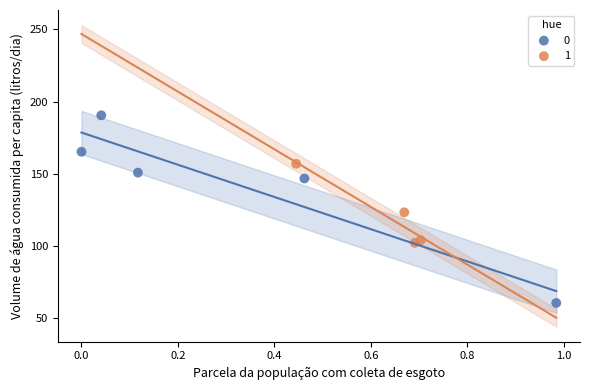

Which series contains the lowest Y value?

0